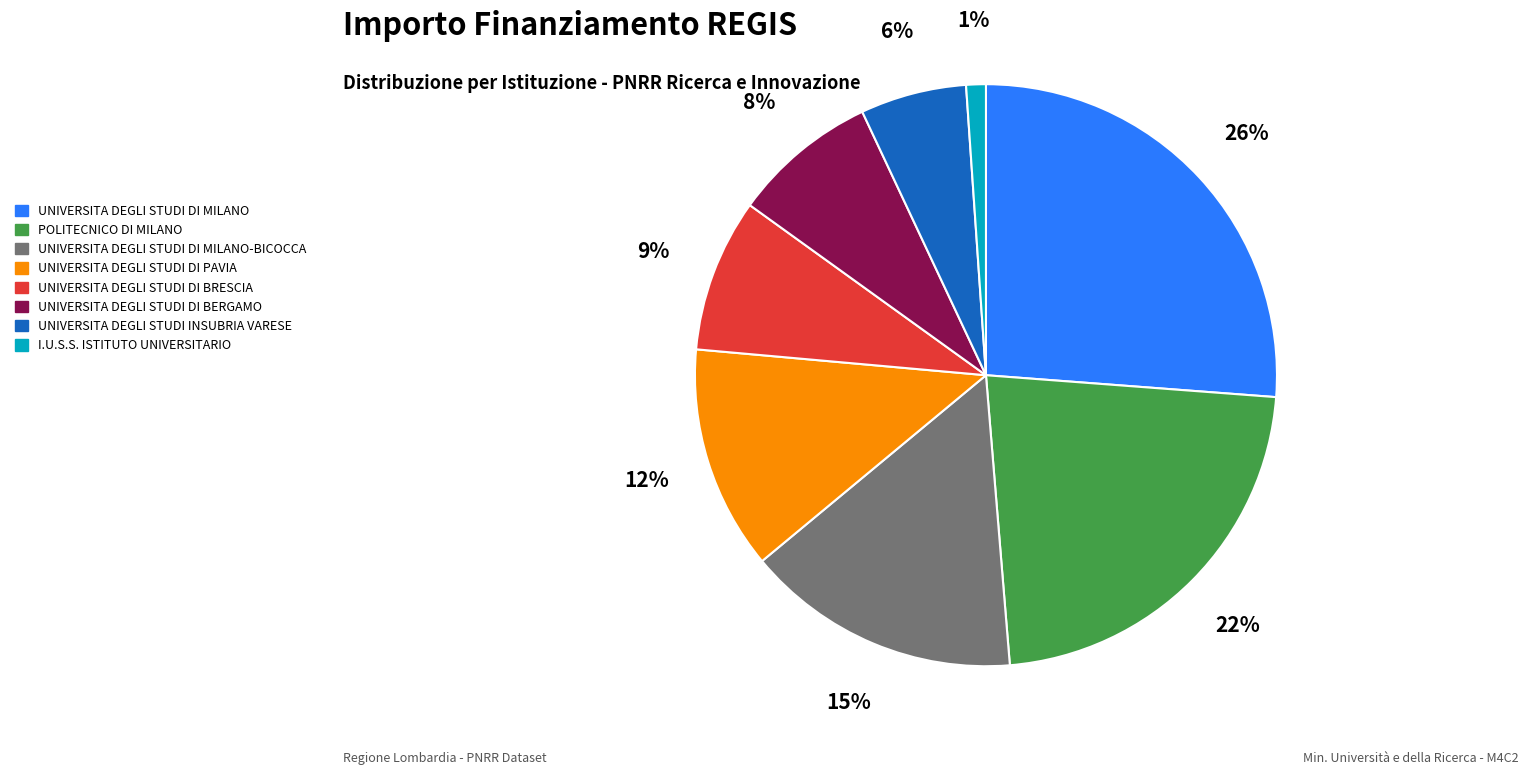

To the nearest percent, what is the average slice percentage?

12%